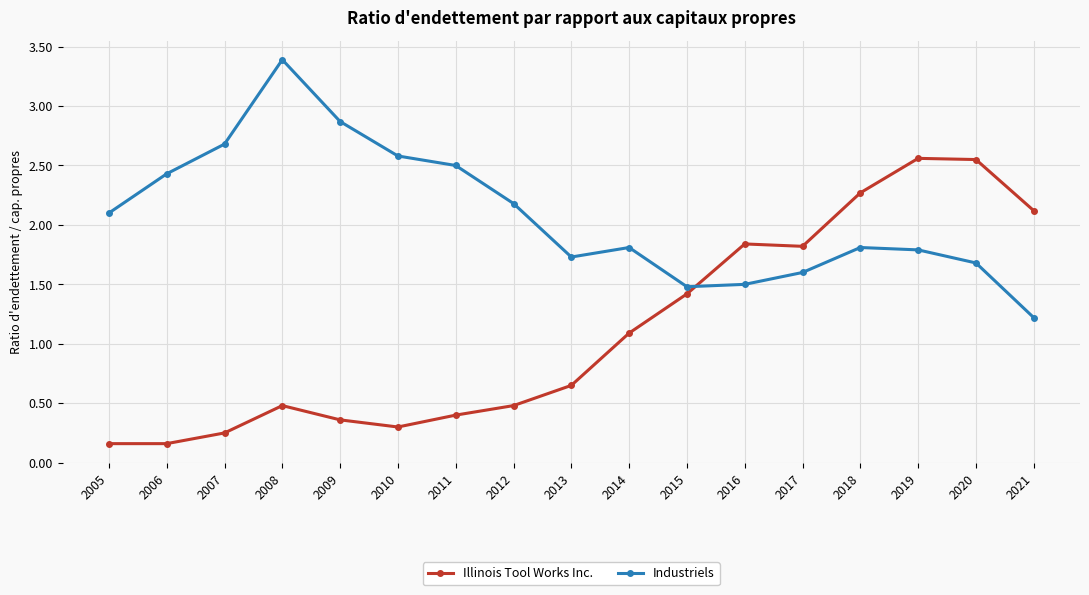

At how many categories does at least one series exceed 3?

1